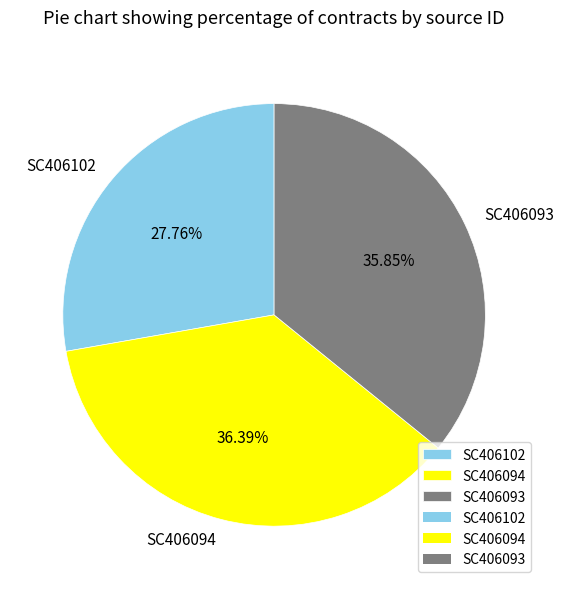

What is the total percentage of SC406093 and SC406094?

72.2%